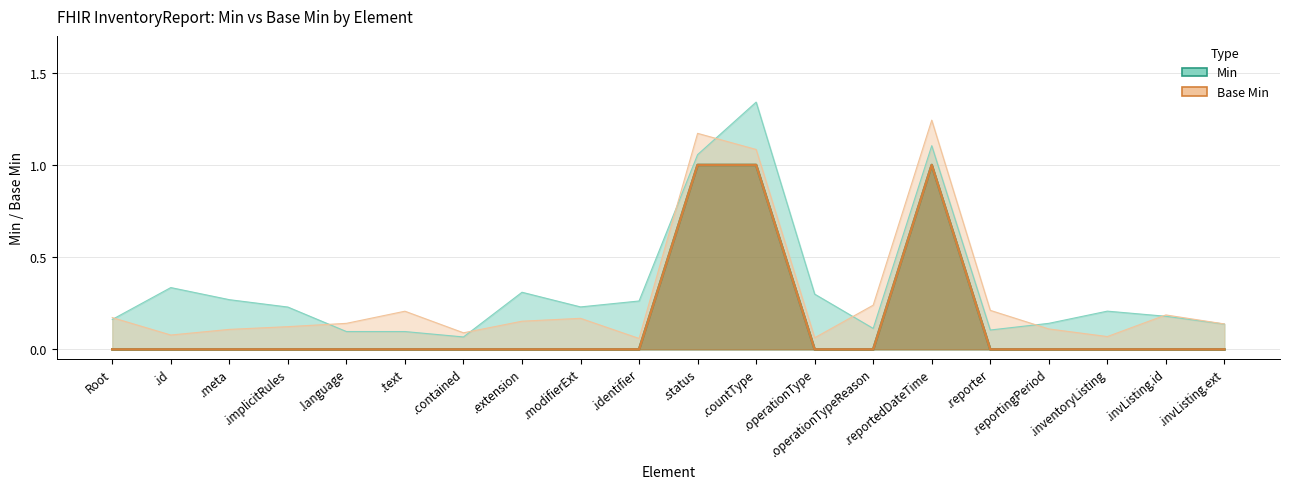

What is the label of the 11th point from the right?

.identifier